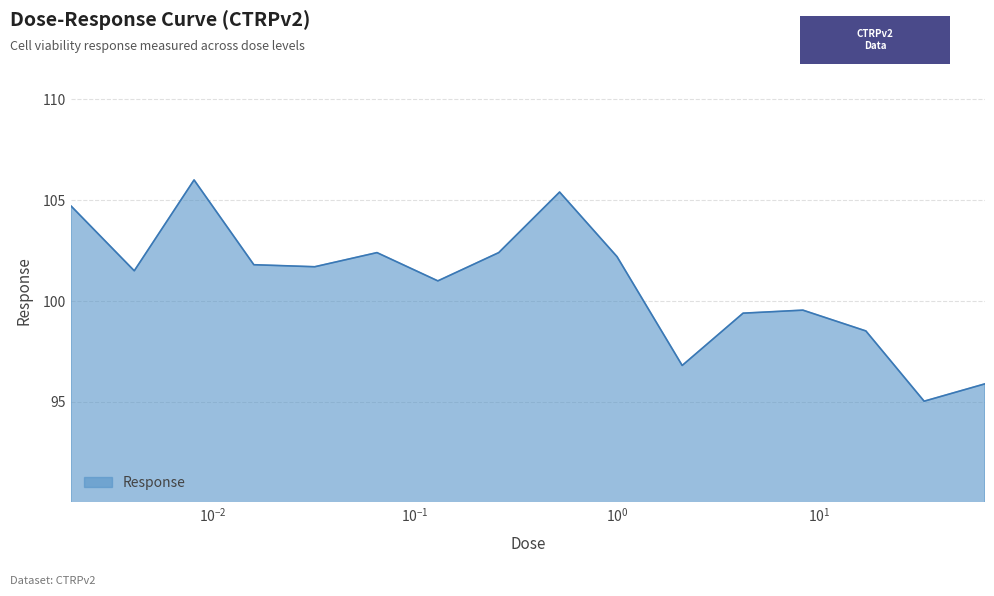

What is the difference between the maximum and minimum values?

11.0